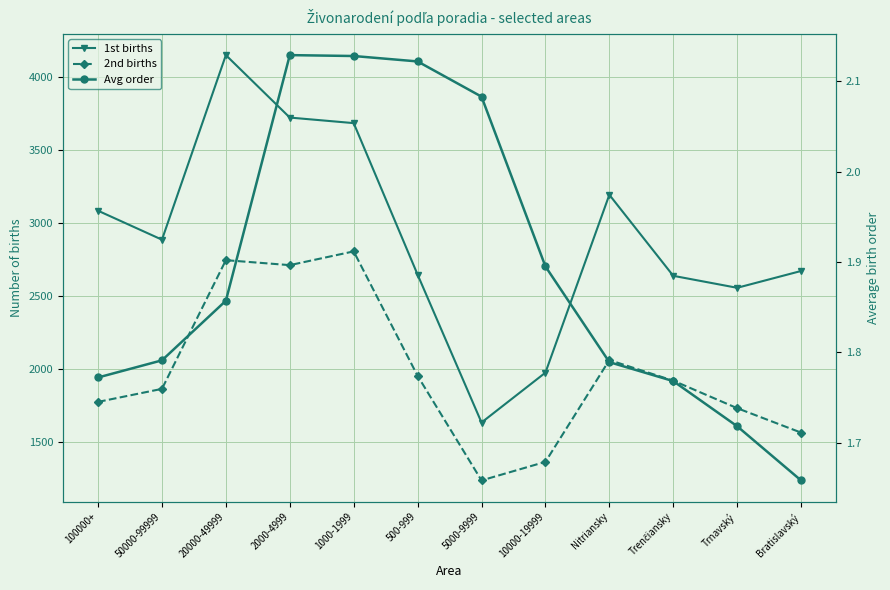

In 2nd births, how many points are lower than both neighbors (excluding endpoints)?

2